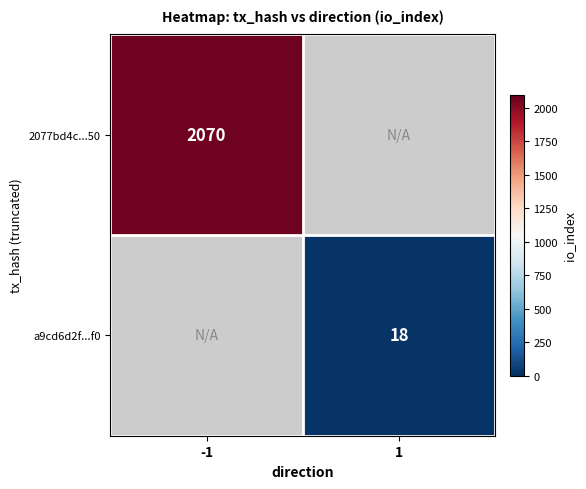

Is it true that 2077bd4c...50 equals 1444 at -1?

False